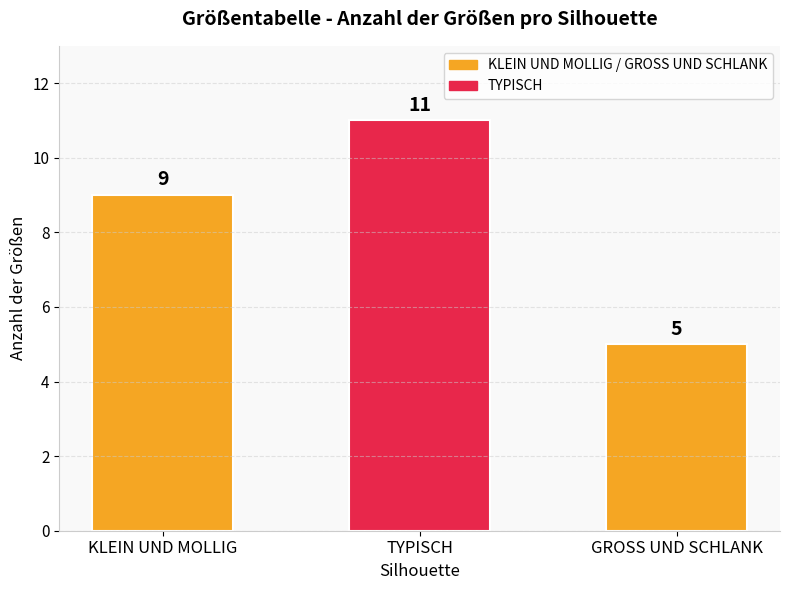

What is the label of the 1st bar from the left?

KLEIN UND MOLLIG